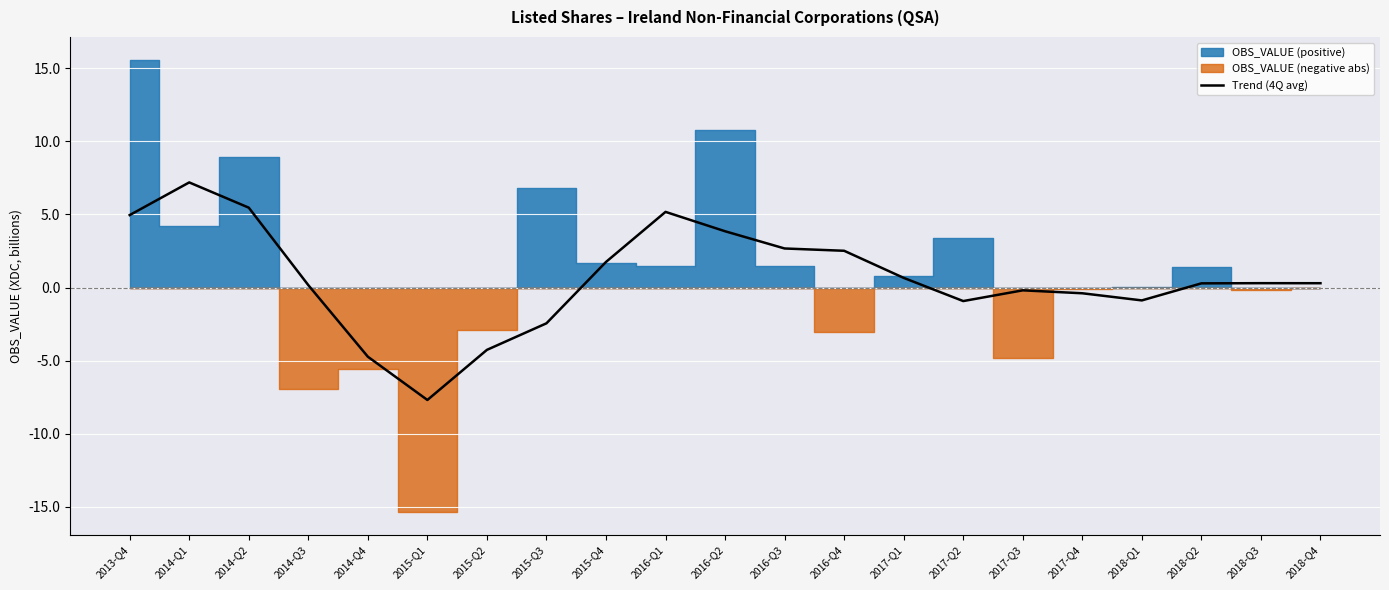

What is the highest value of the Trend (4Q avg) series?

7.2